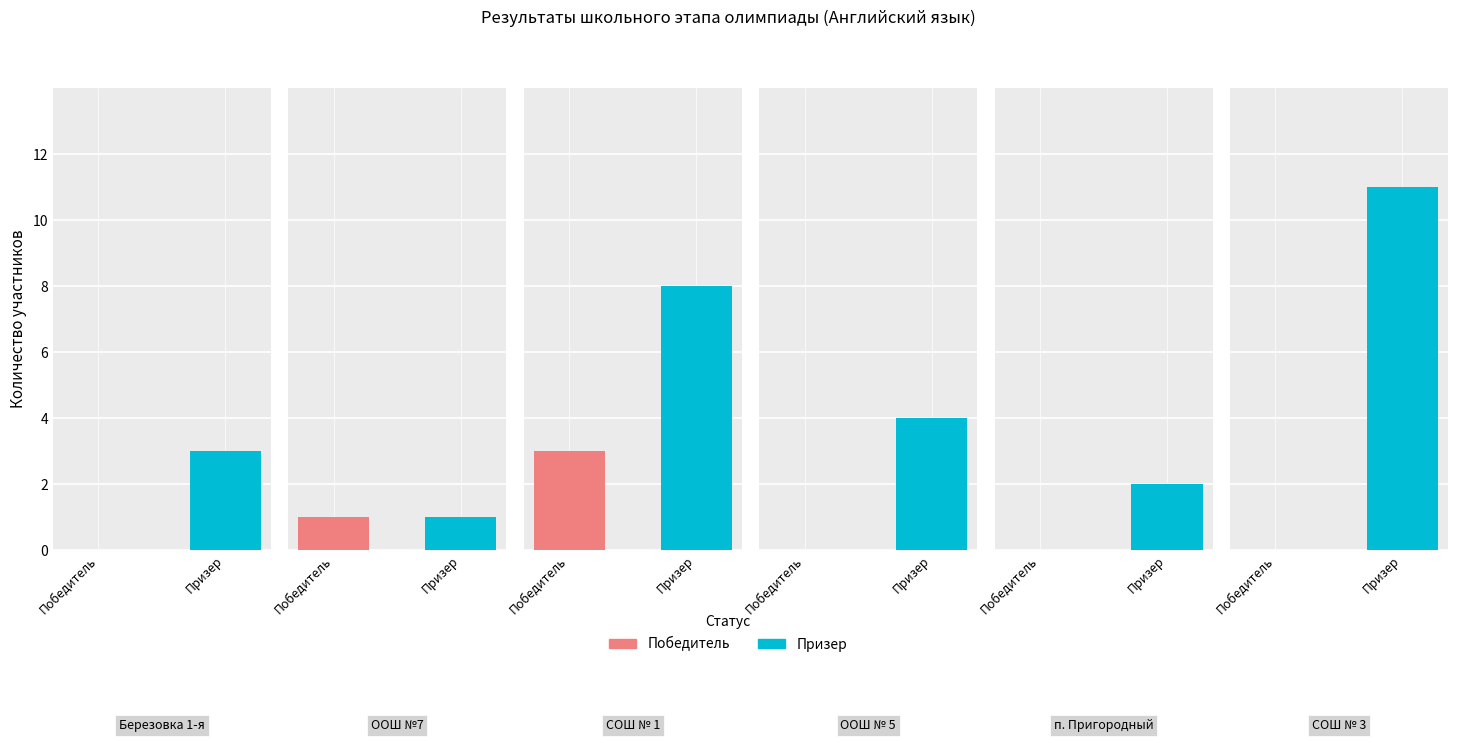

What is the greatest value displayed?

11